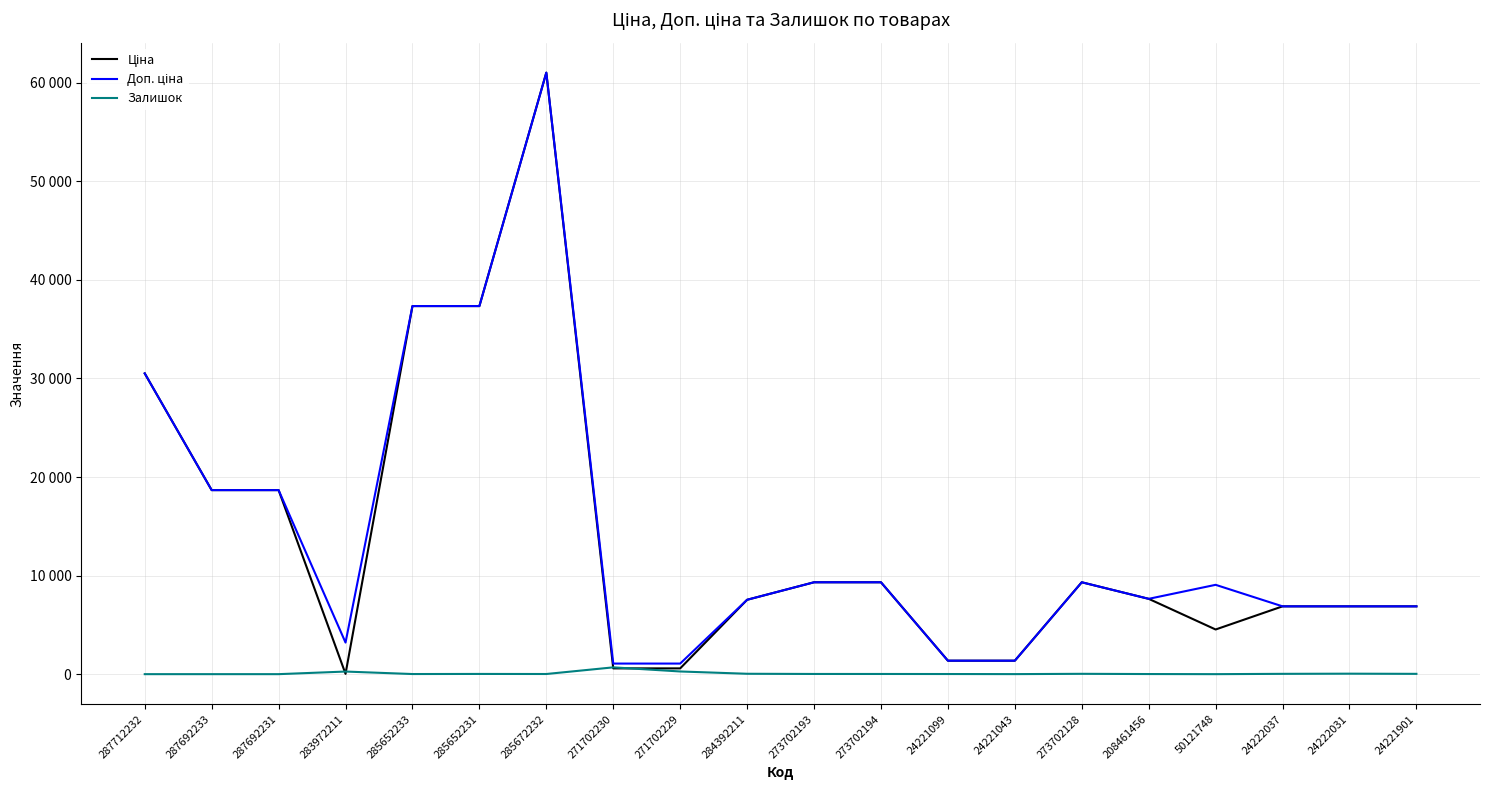

Does the chart have visible grid lines?

Yes